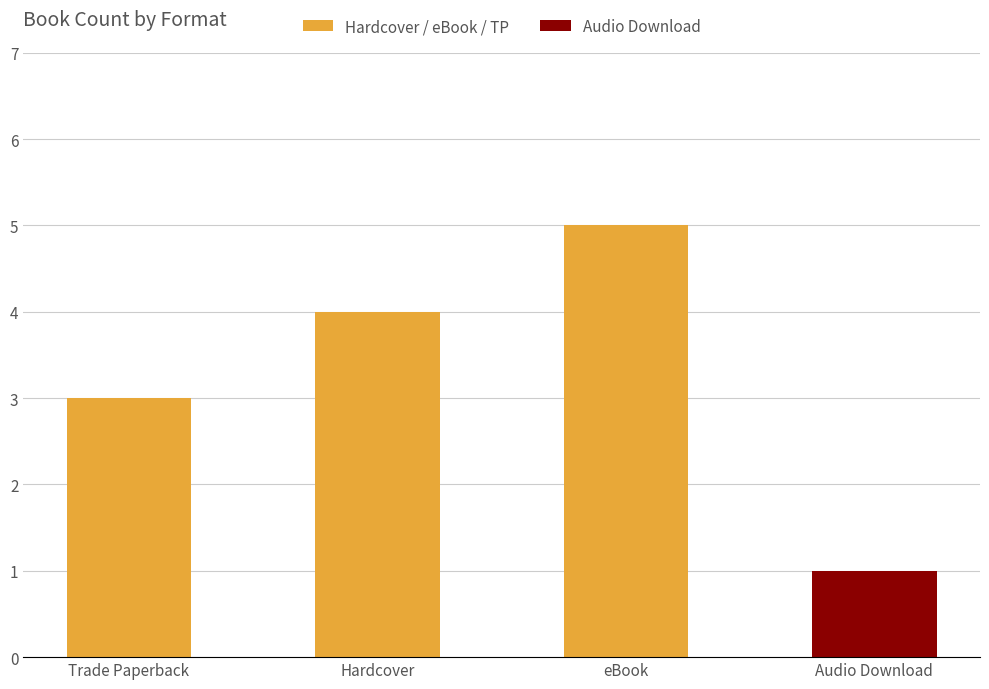

What is the sum of all Hardcover / eBook / TP values?

12